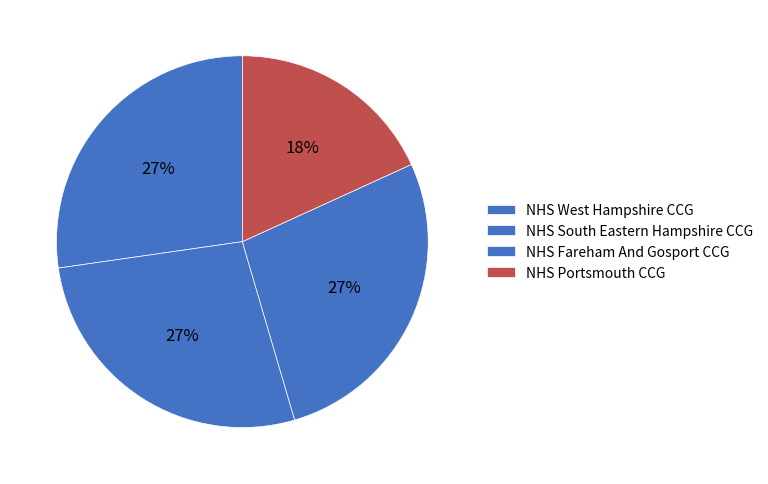

How many slices are in this pie chart?

4